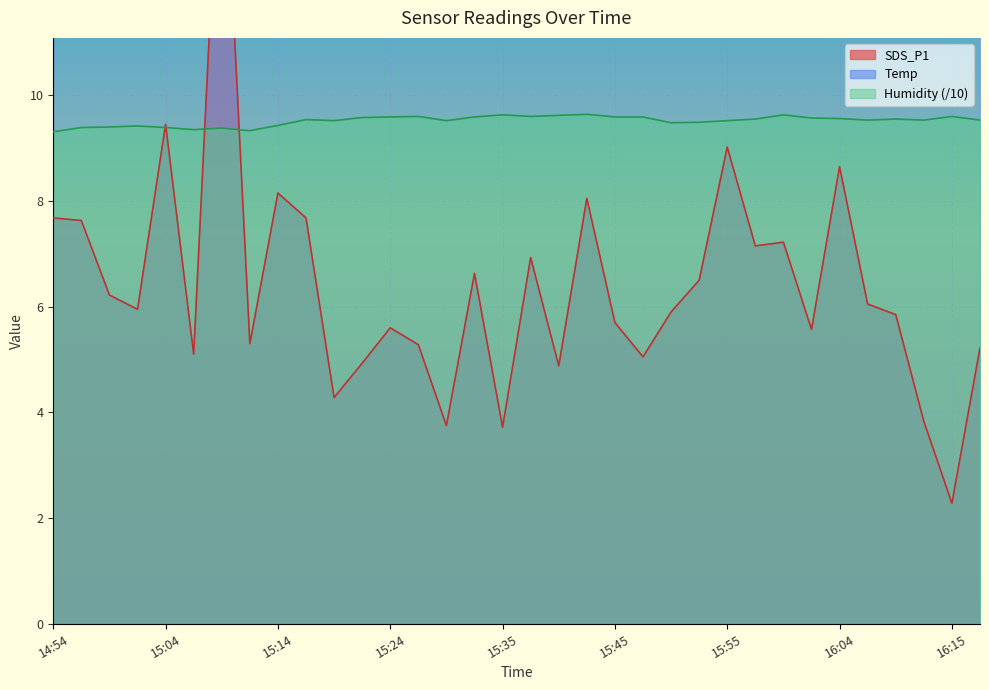

Which series has the widest spread of values?

SDS_P1